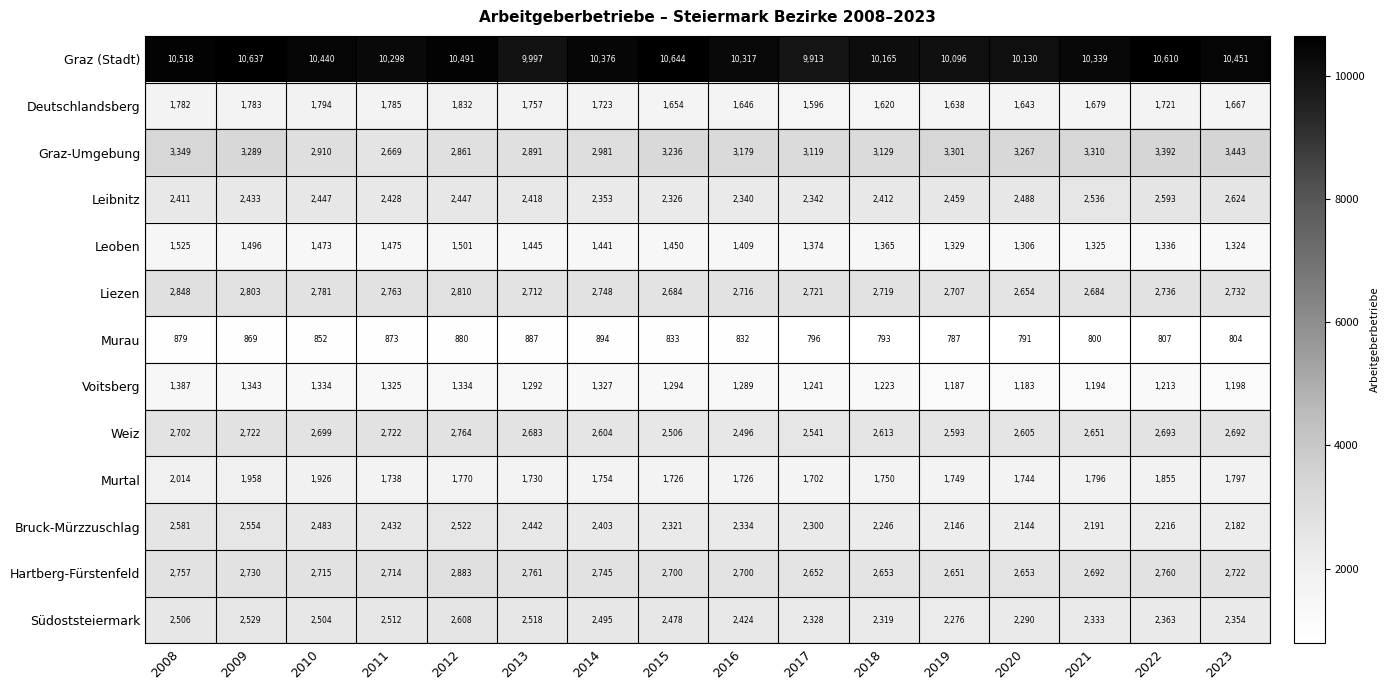

The value of Hartberg-Fürstenfeld at 2010 is 2715. True or false?

True